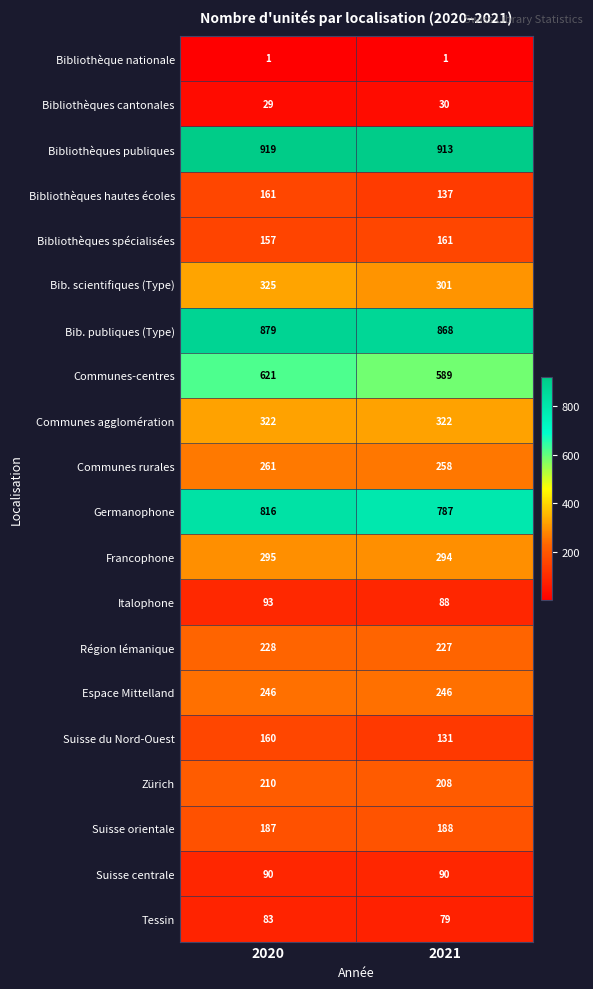

Which series has the largest total across all categories?

Bibliothèques publiques